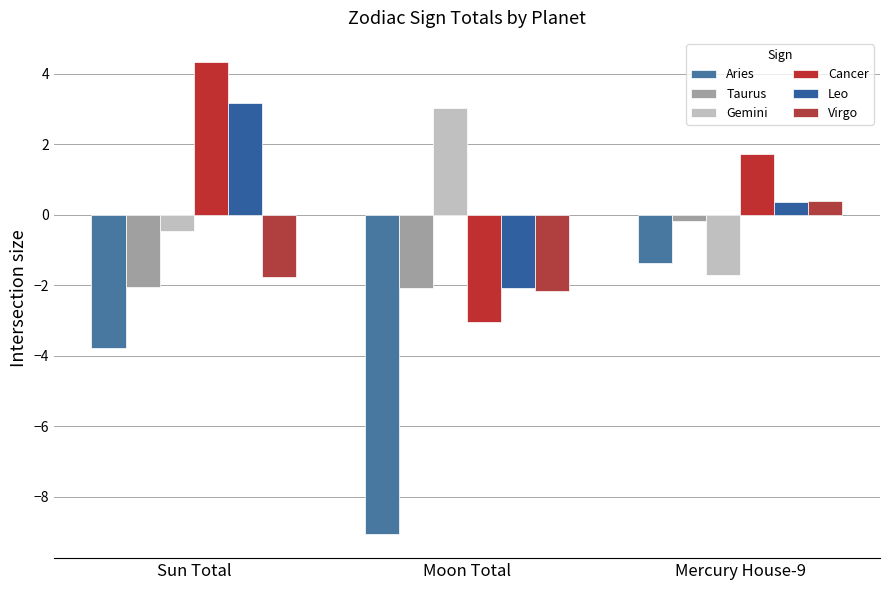

Reading left to right, transcribe all the data shown in this chart.

Aries: Sun Total=-3.8	Moon Total=-9.1	Mercury House-9=-1.4
Taurus: Sun Total=-2.1	Moon Total=-2.1	Mercury House-9=-0.2
Gemini: Sun Total=-0.4	Moon Total=3.0	Mercury House-9=-1.7
Cancer: Sun Total=4.3	Moon Total=-3.1	Mercury House-9=1.7
Leo: Sun Total=3.2	Moon Total=-2.1	Mercury House-9=0.3
Virgo: Sun Total=-1.8	Moon Total=-2.2	Mercury House-9=0.4